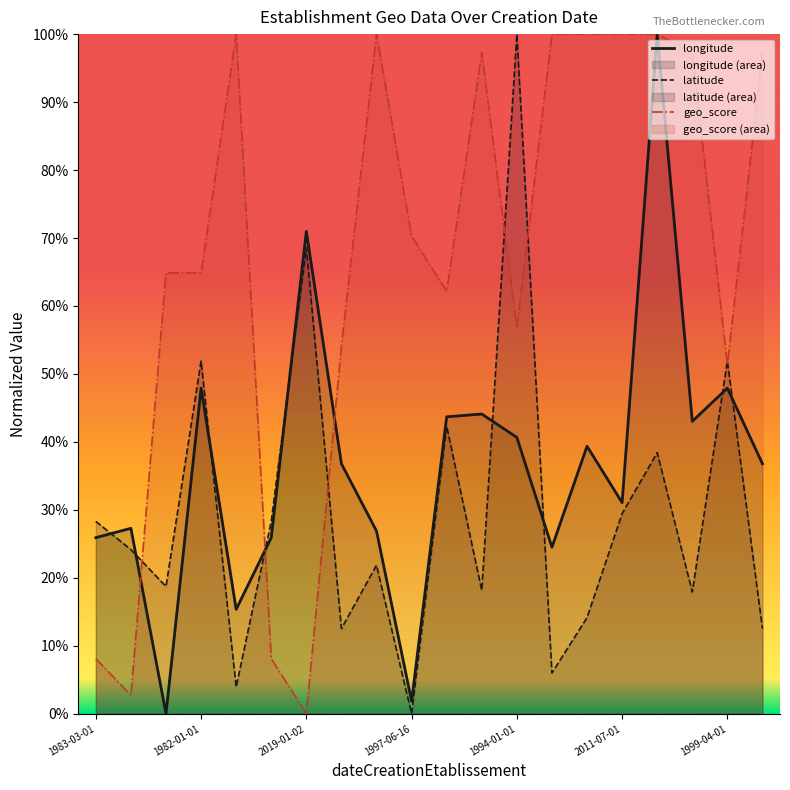

Which series has the largest range (max minus min)?

longitude